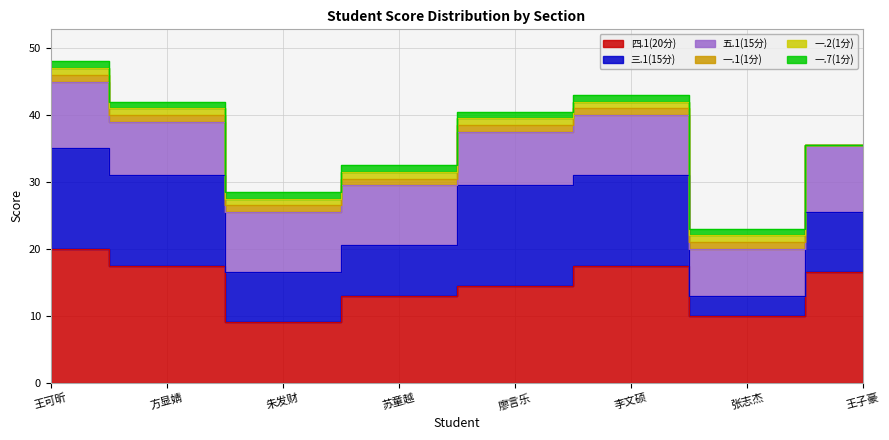

How many interior local peaks does the 三.1(15分) series have?

1